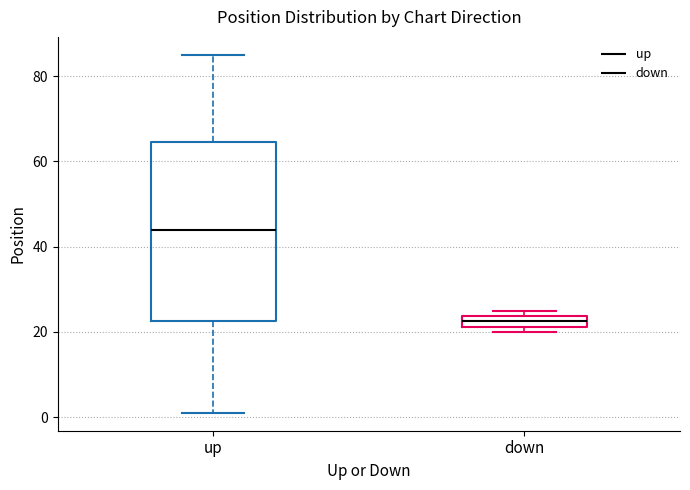

Where is the upper edge of the box for down on the y-axis? The values are not printed on the chart, so give them approximately, as read against the axis.

24